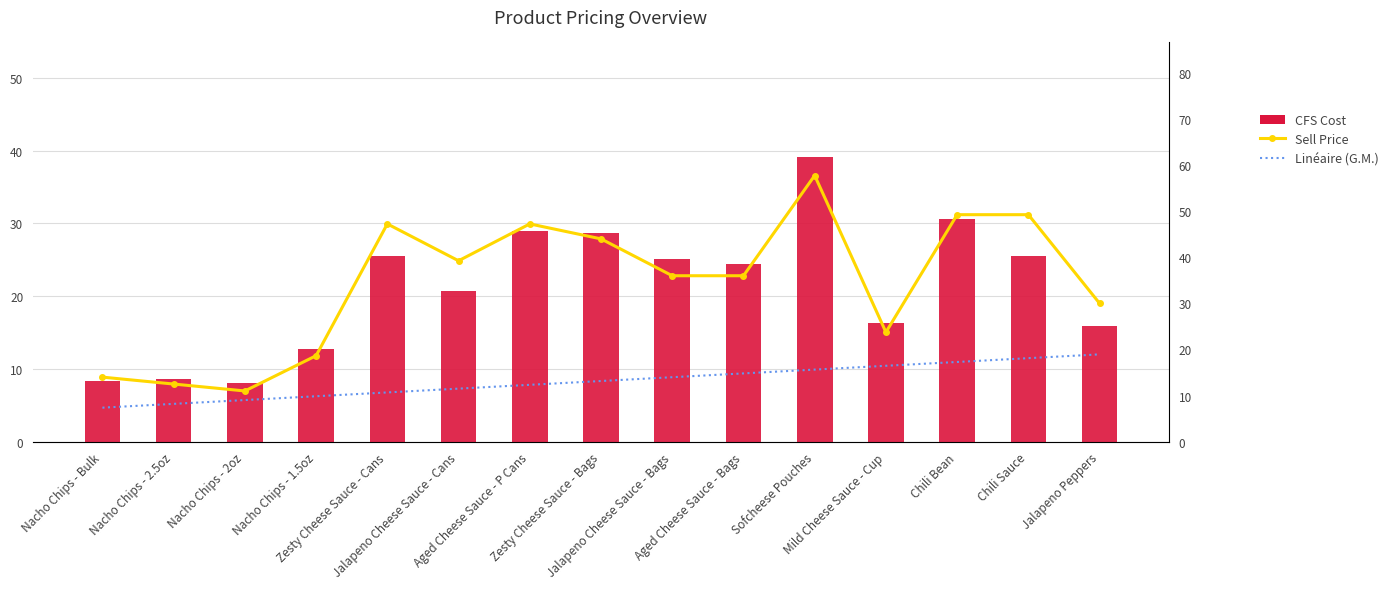

What is the smallest value displayed?

8.0